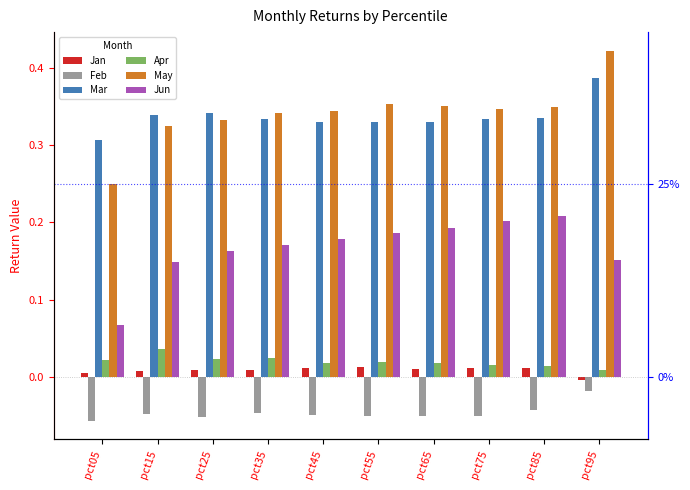

What are all the series names shown in the legend?

Jan, Feb, Mar, Apr, May, Jun